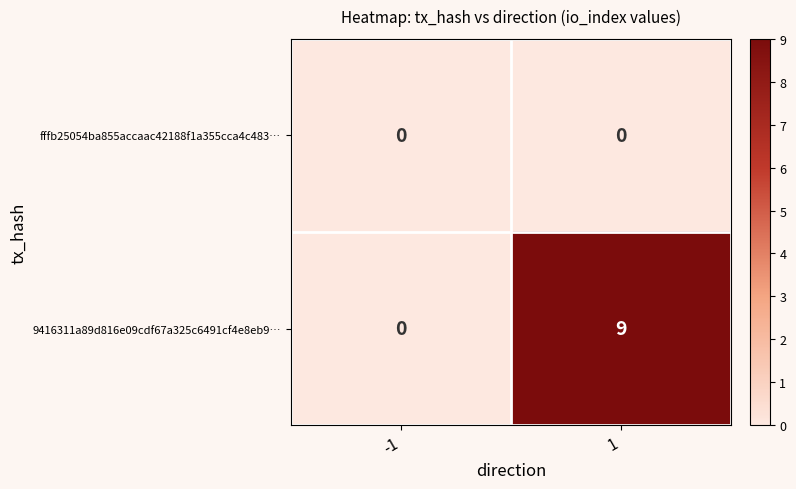

The value of fffb25054ba855accaac42188f1a355cca4c483… at -1 is 0. True or false?

True